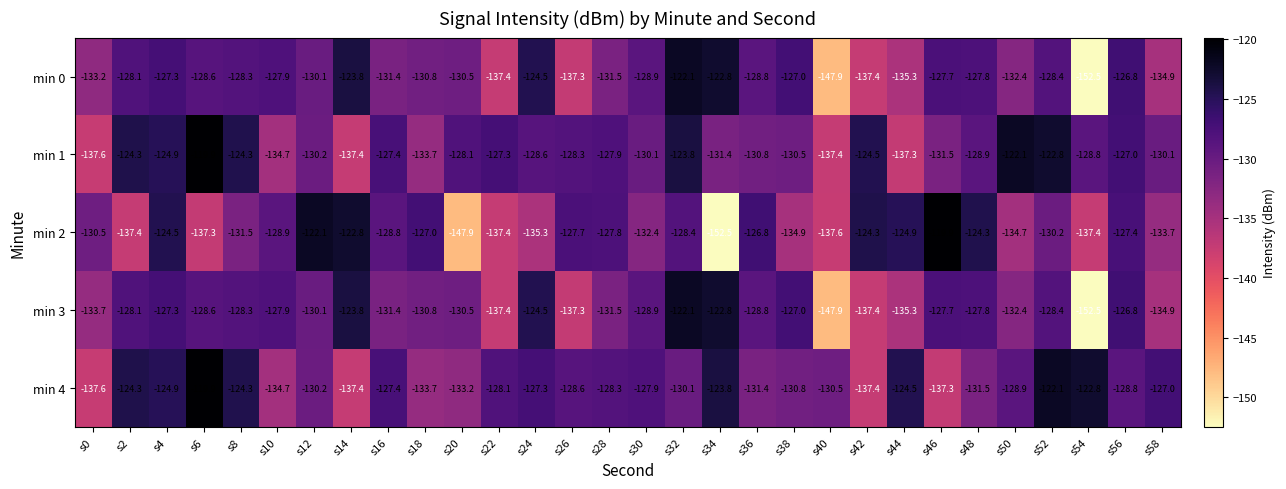

How many data points in min 2 are less than -128?

18